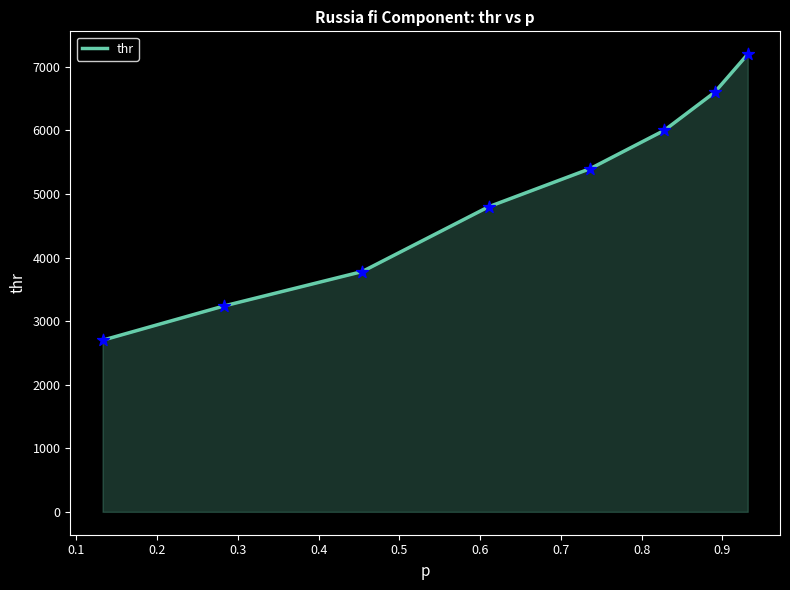

What is the smallest value displayed?

2700